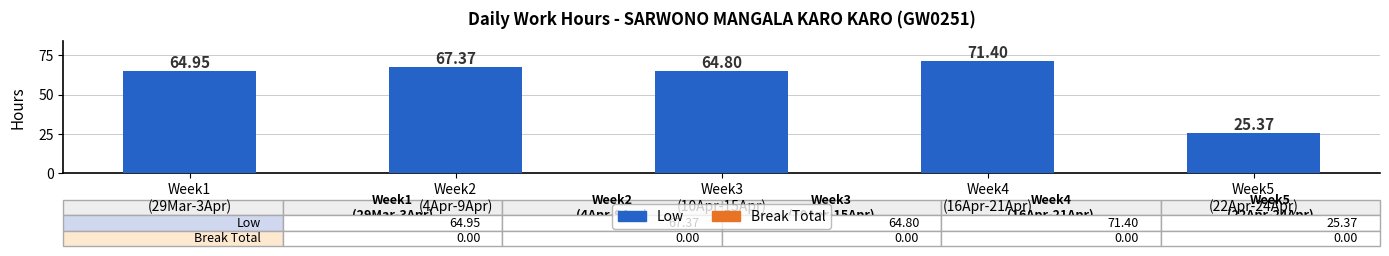

What is the average value?

58.8